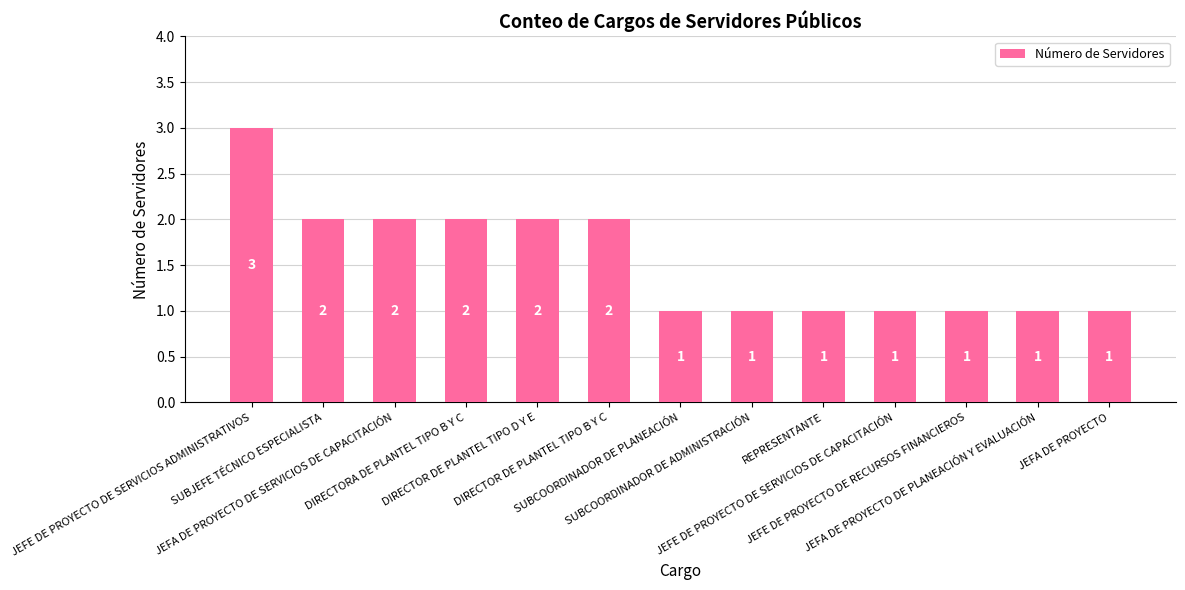

Does the chart contain any negative values?

No